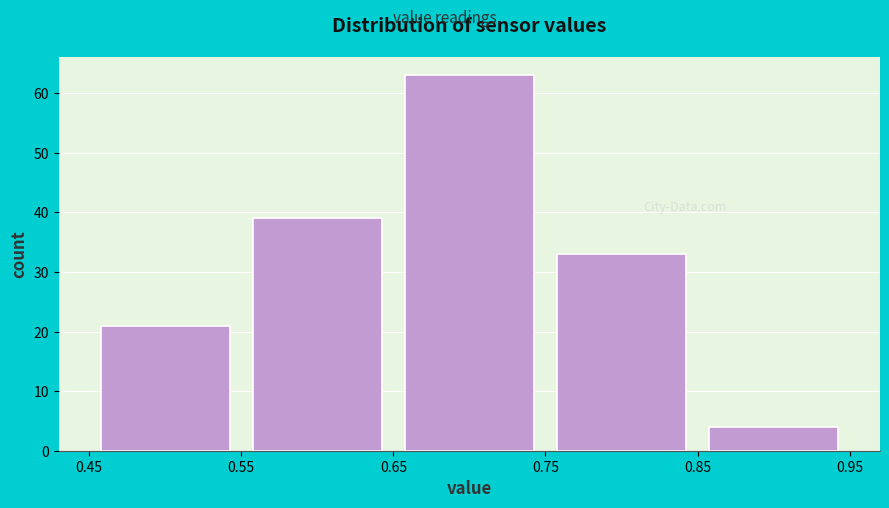

Reading left to right, list every bar in this chart as the range it spans on the x-axis followed by its height. The values are not printed on the chart, so give them approximately, as read against the axis.

0.45 to 0.55: 21
0.55 to 0.65: 39
0.65 to 0.75: 63
0.75 to 0.85: 33
0.85 to 0.95: 4